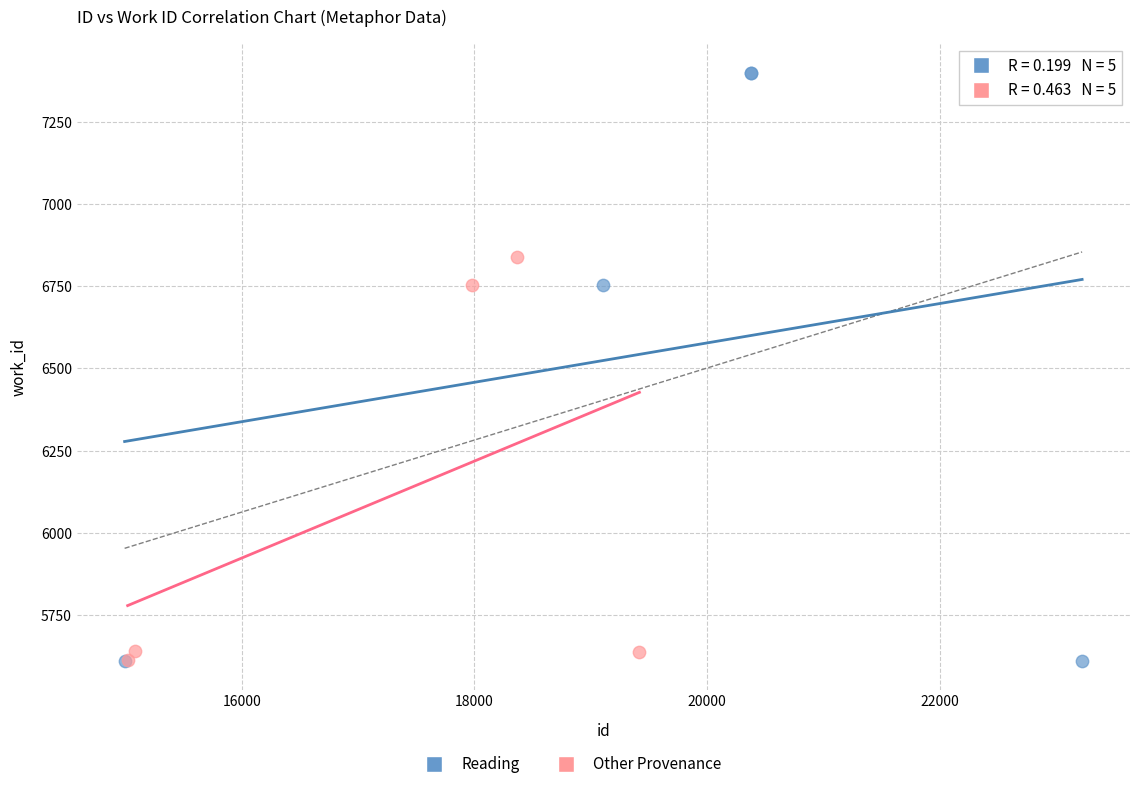

Which series contains the highest Y value?

Reading